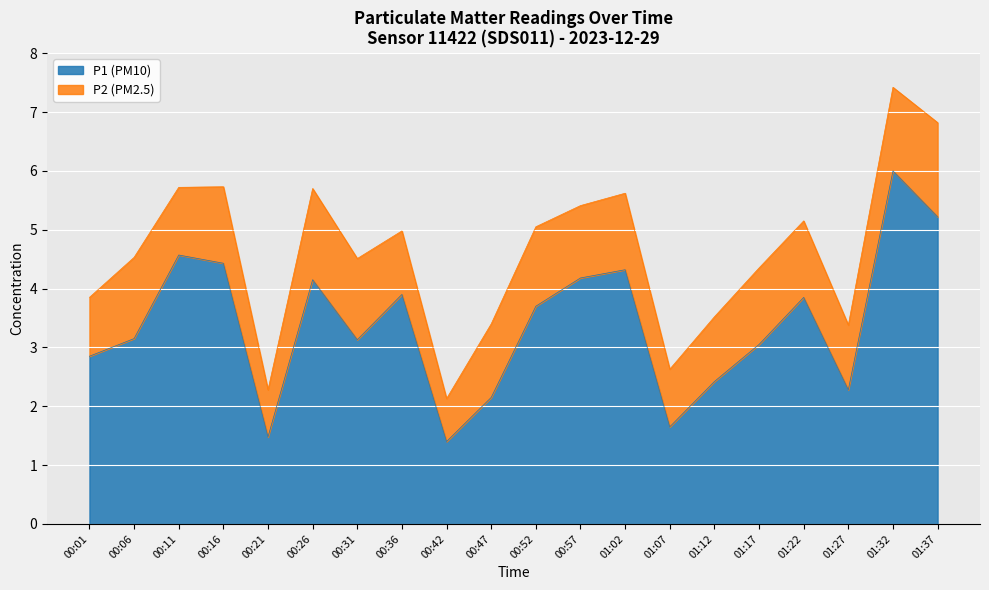

How many lines are shown in the chart?

2